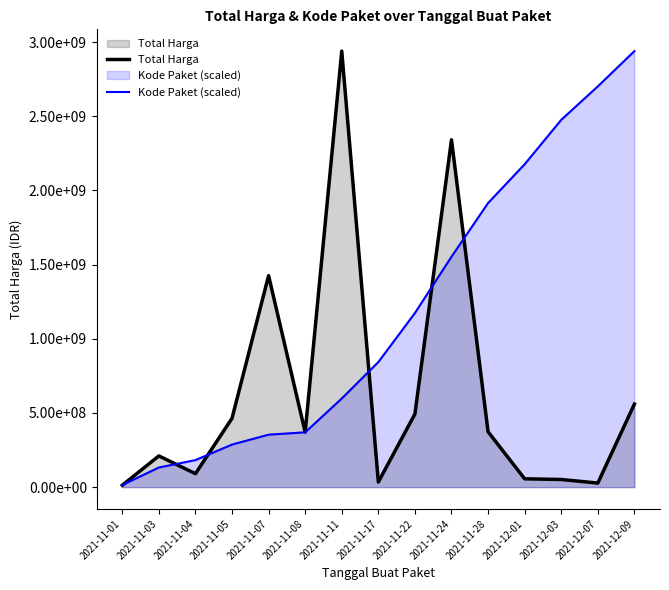

Which label corresponds to the smallest value in the chart?

2021-11-01